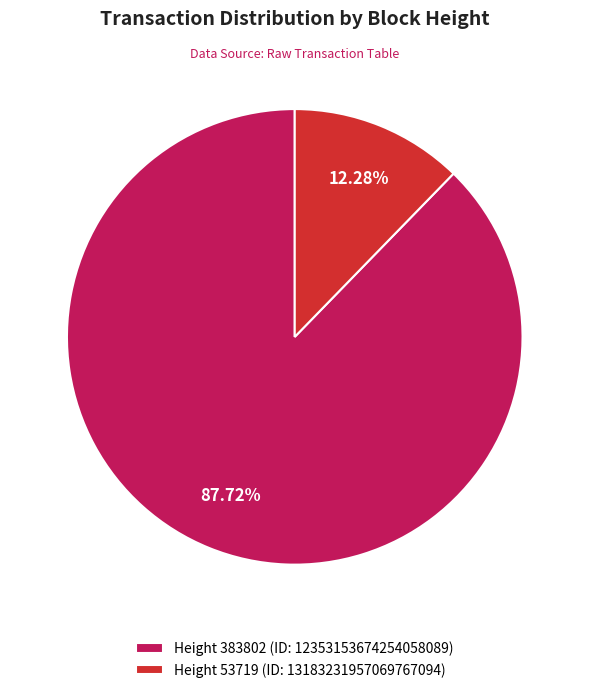

Rank the categories by value from lowest to highest.

Height 53719 (ID: 13183231957069767094), Height 383802 (ID: 12353153674254058089)